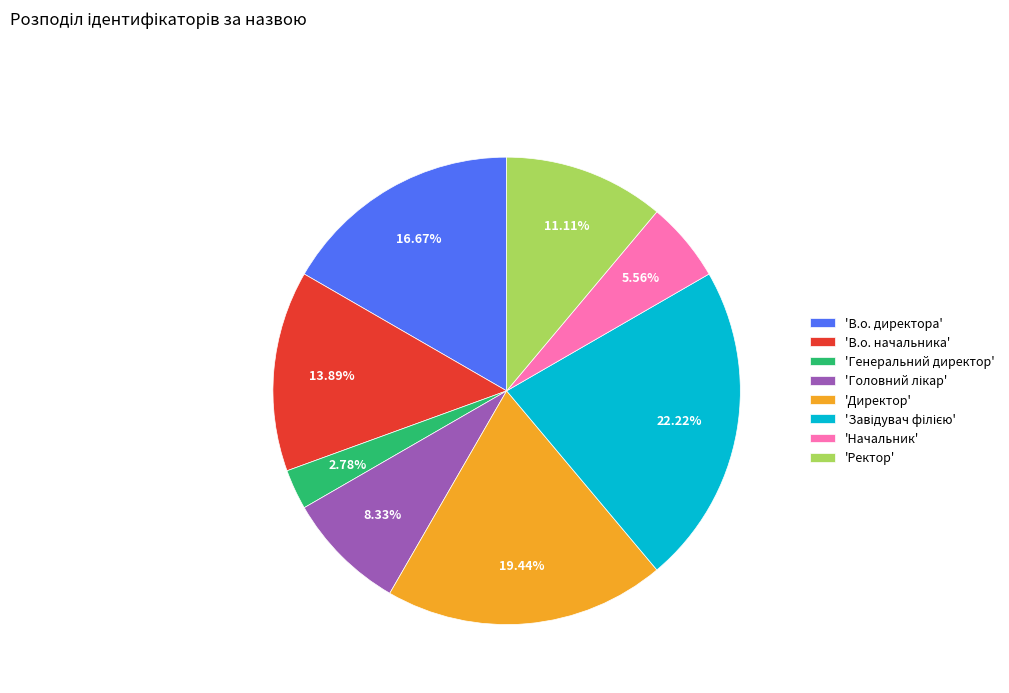

Count the number of slices in the pie.

8